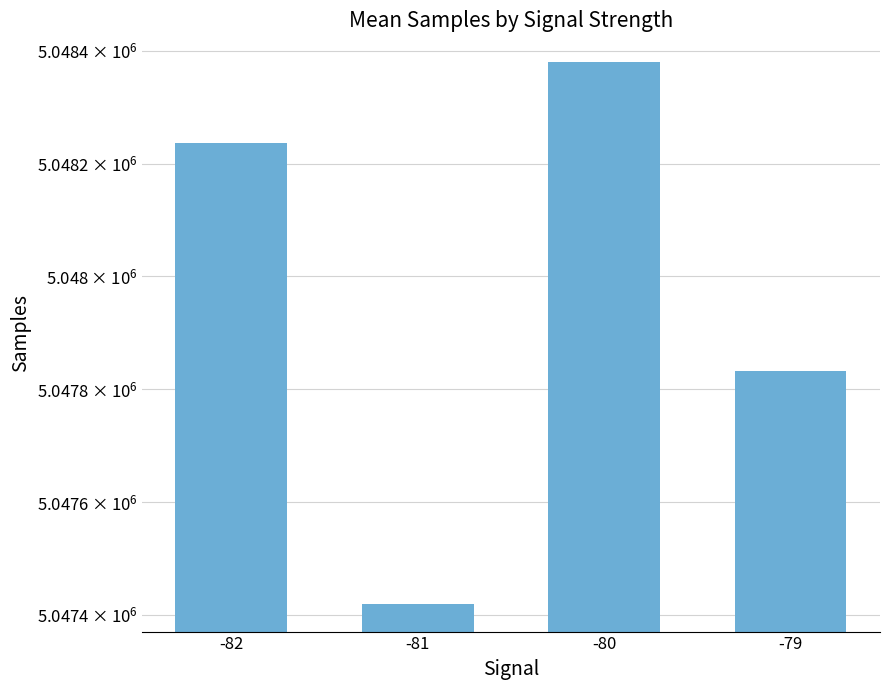

What is the difference between the values at -79 and -80?

547.9